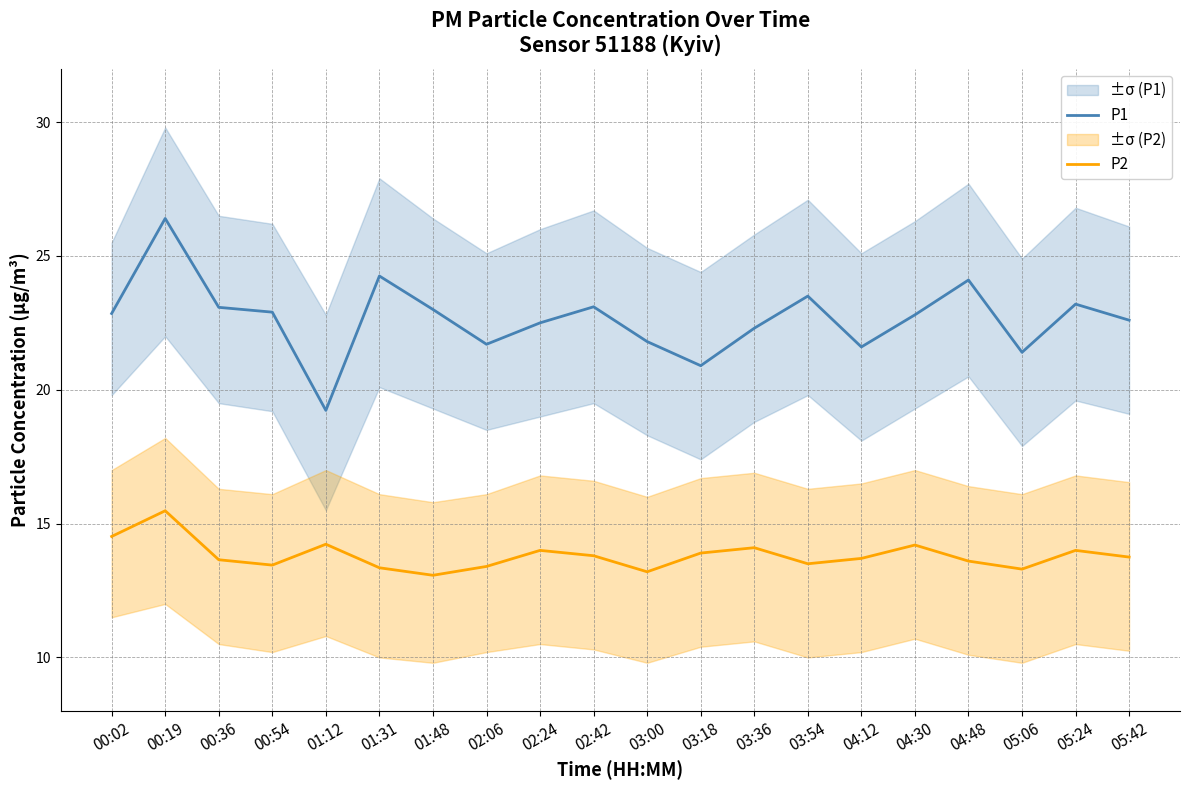

Which label corresponds to the largest value in the chart?

00:19